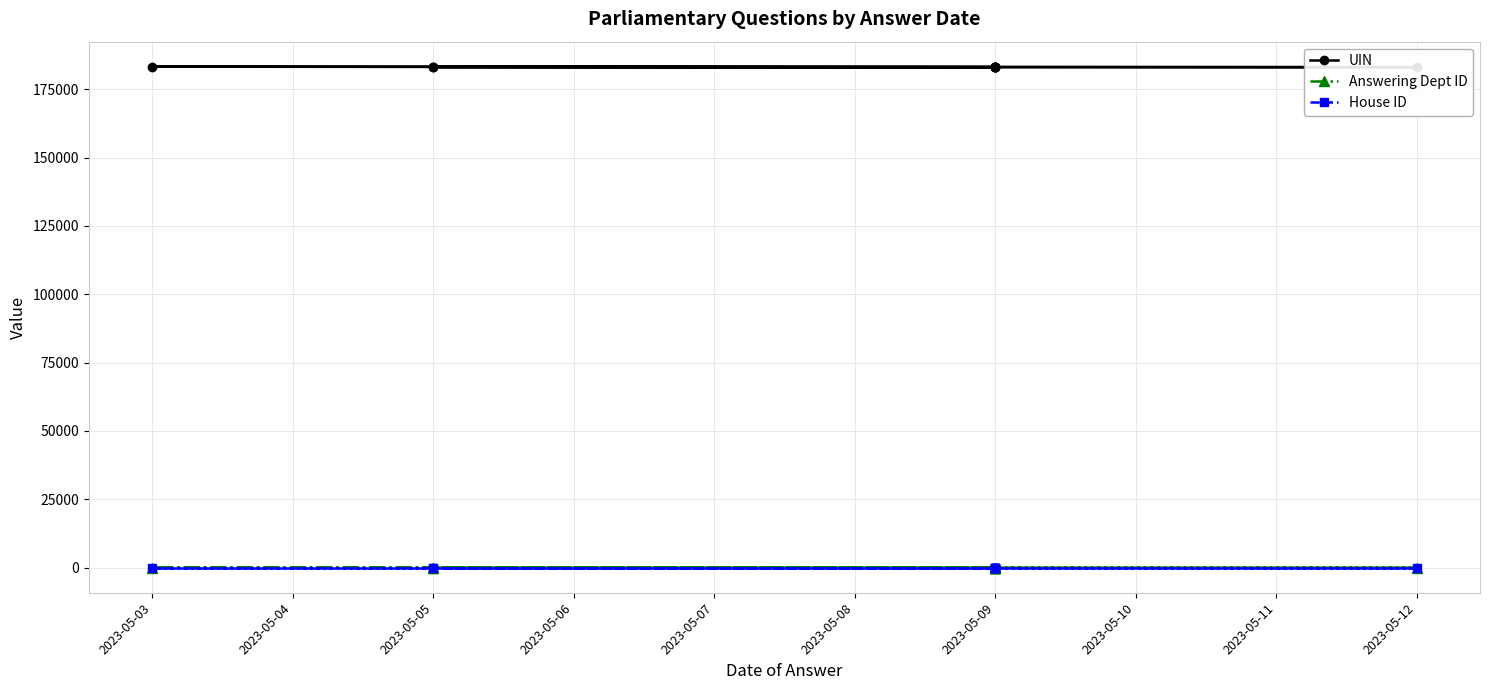

What is the average value of the Answering Dept ID series?

18